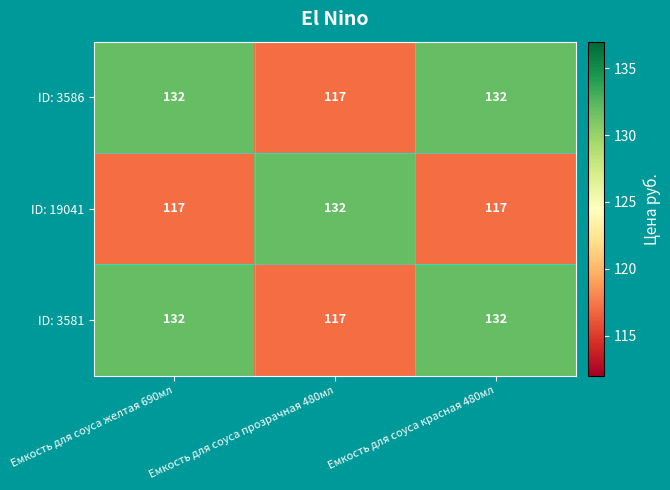

Count the number of data series in this chart.

3